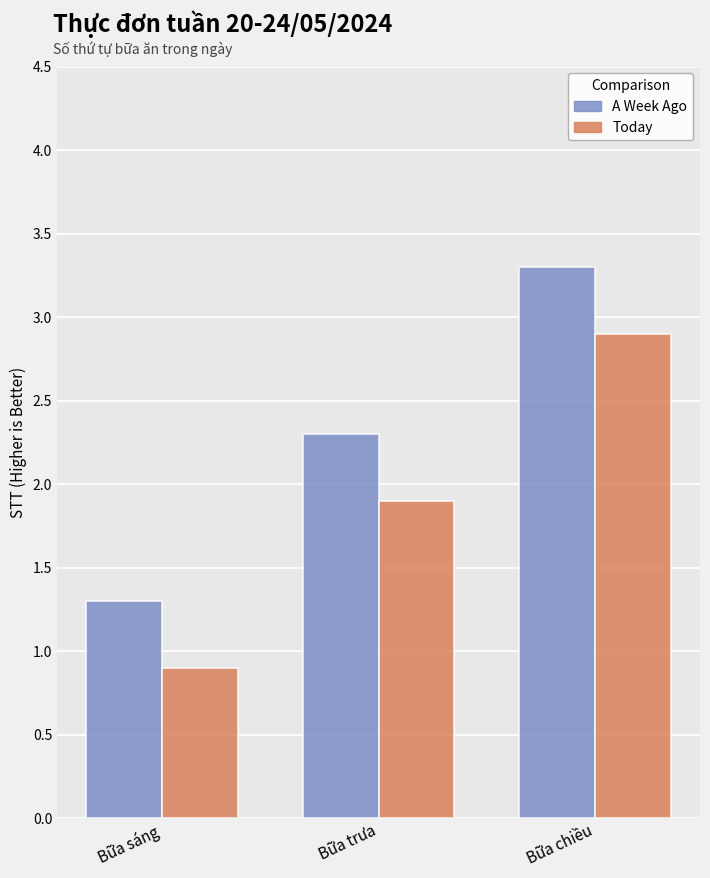

What is the difference between the highest and lowest values at Bữa sáng?

0.4